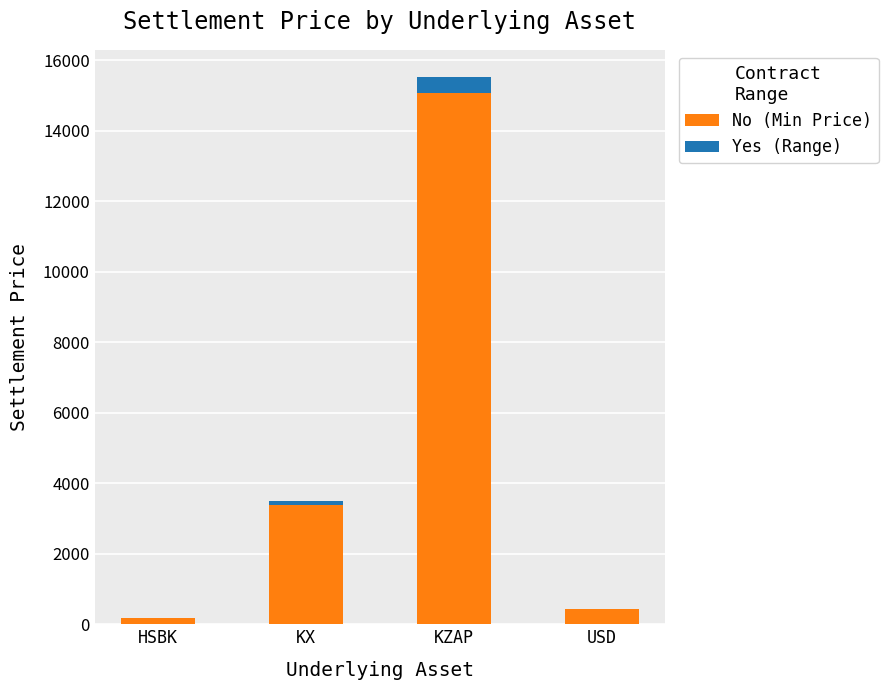

What is the total value across all series at USD?

439.2